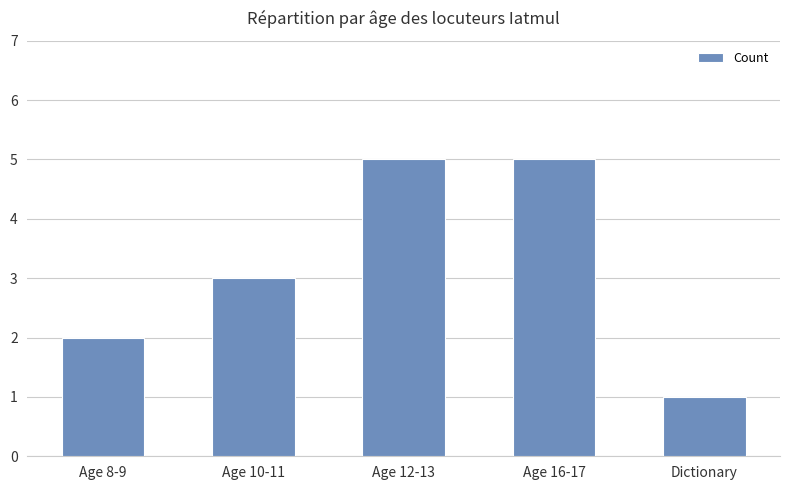

The value at Age 16-17 is 5. True or false?

True